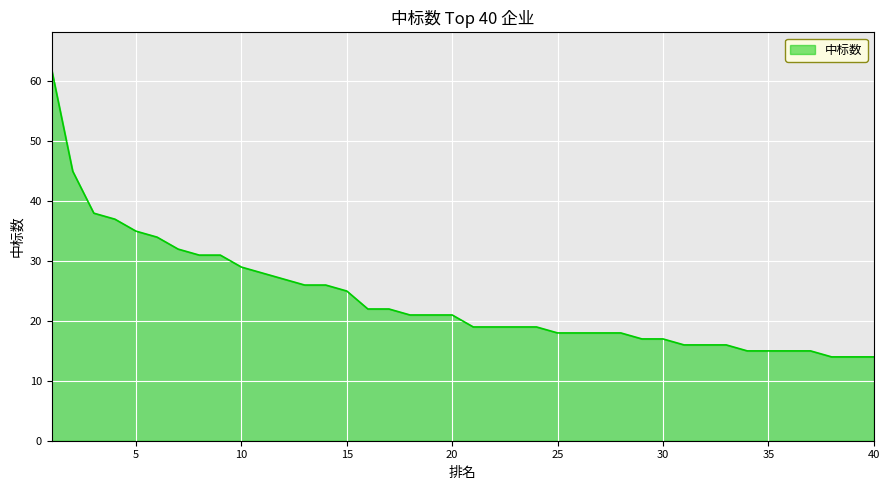

What is the maximum value shown in the chart?

62